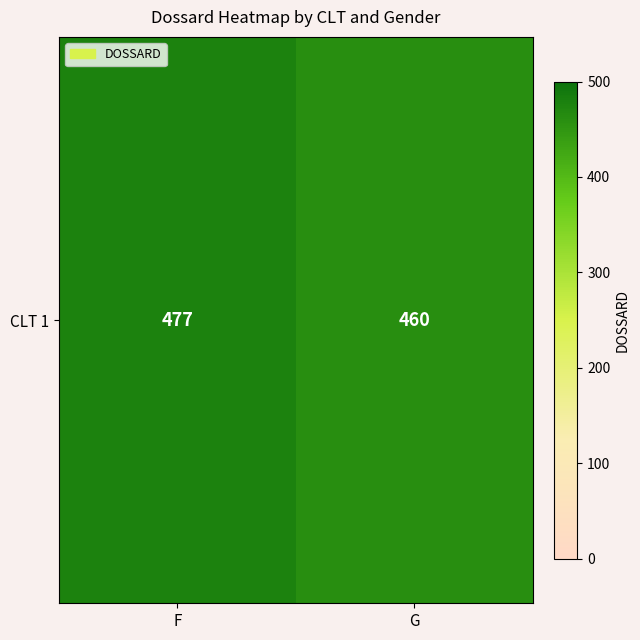

What is the difference between the values at F and G?

17